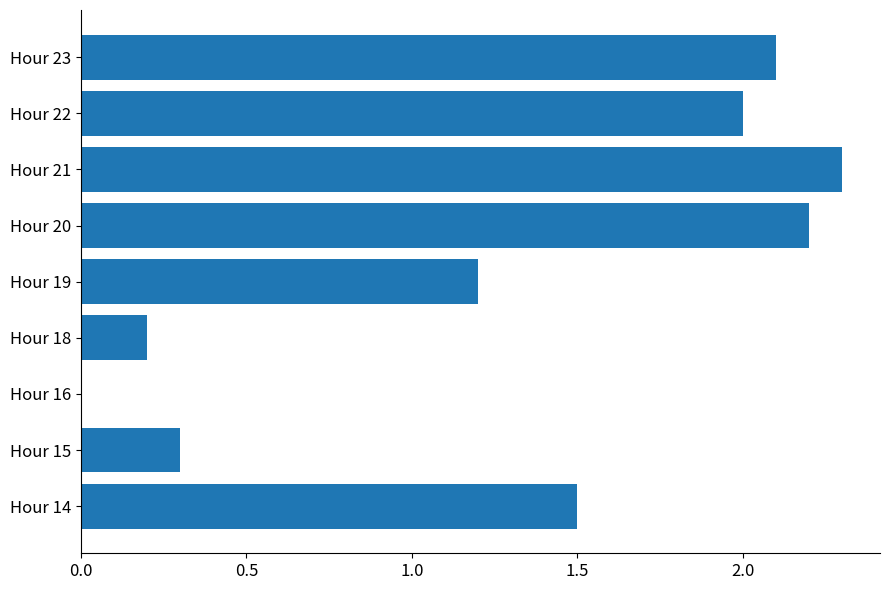

How many values are above zero?

8